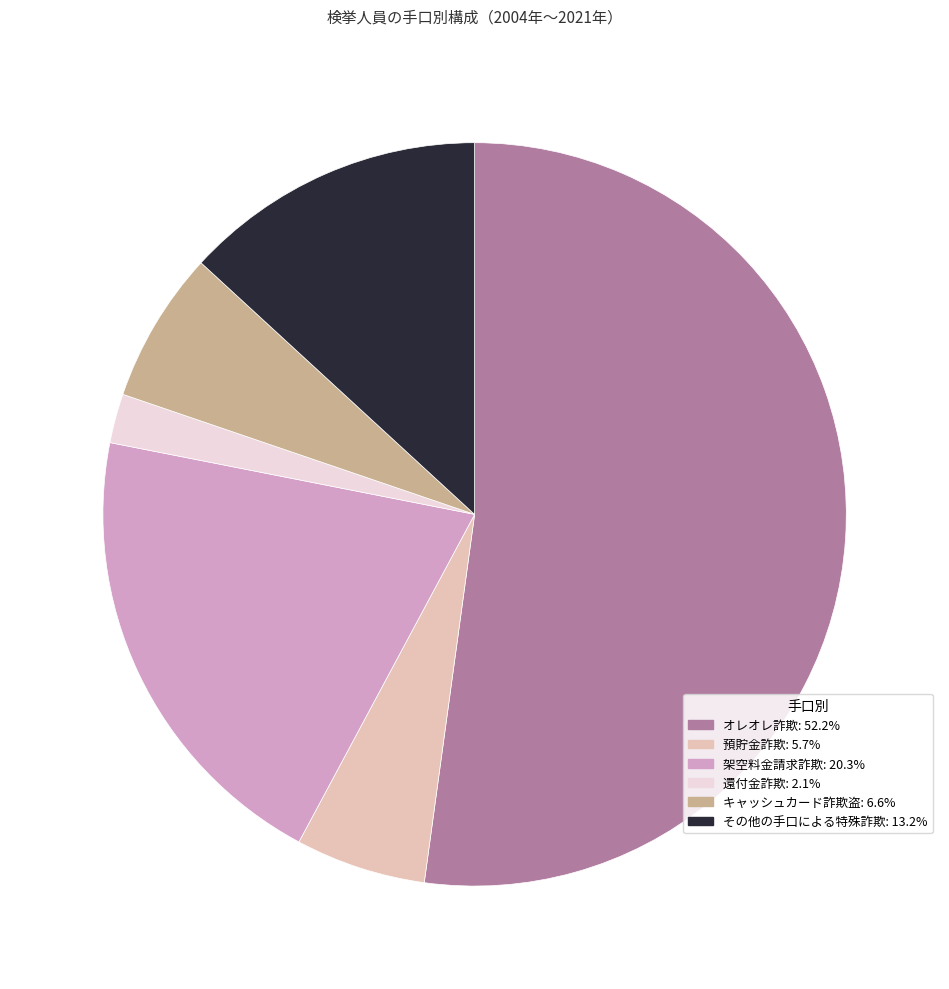

Does any single category account for the majority?

Yes